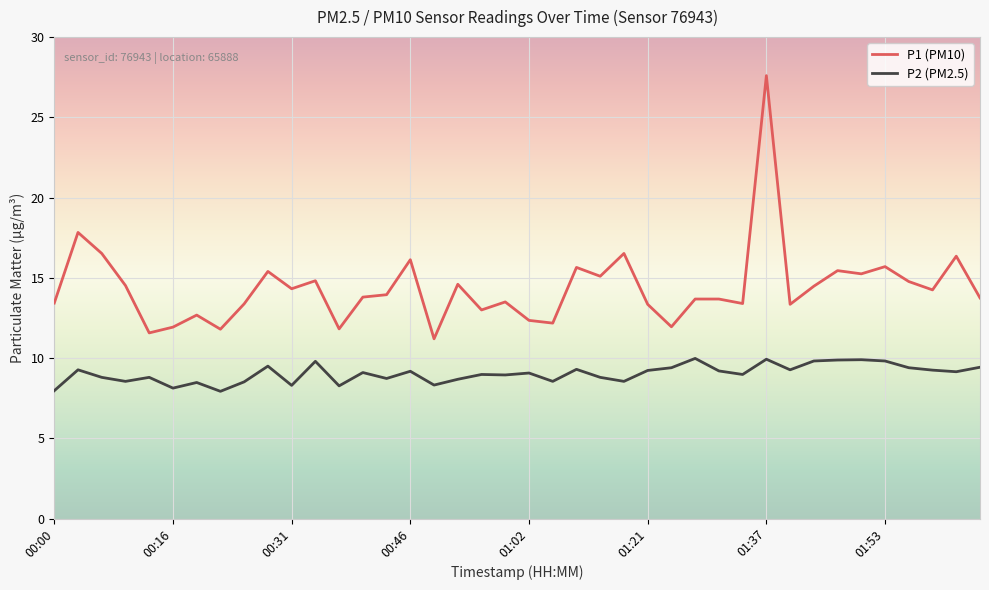

What is the difference between the maximum and minimum values in the P1 (PM10) series?

16.4